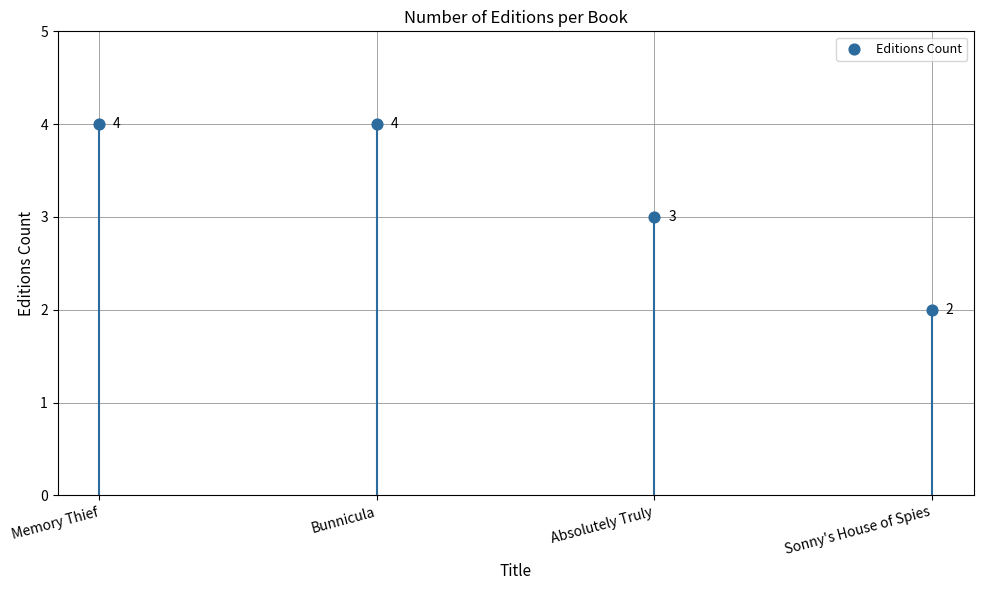

What Y value in the scatter plot is closest to 3?

3